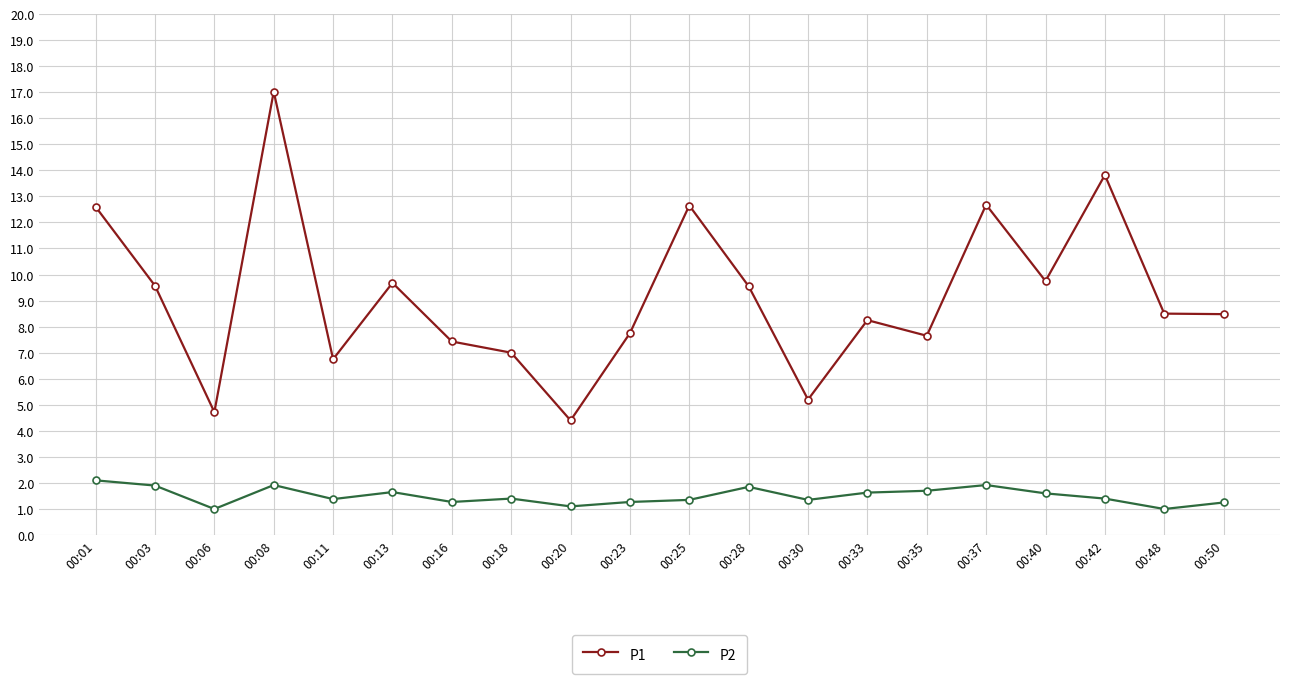

True or false: P2 and P1 cross at least once.

False